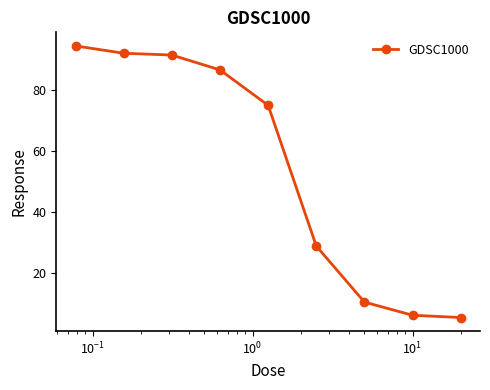

How many lines are shown in the chart?

1